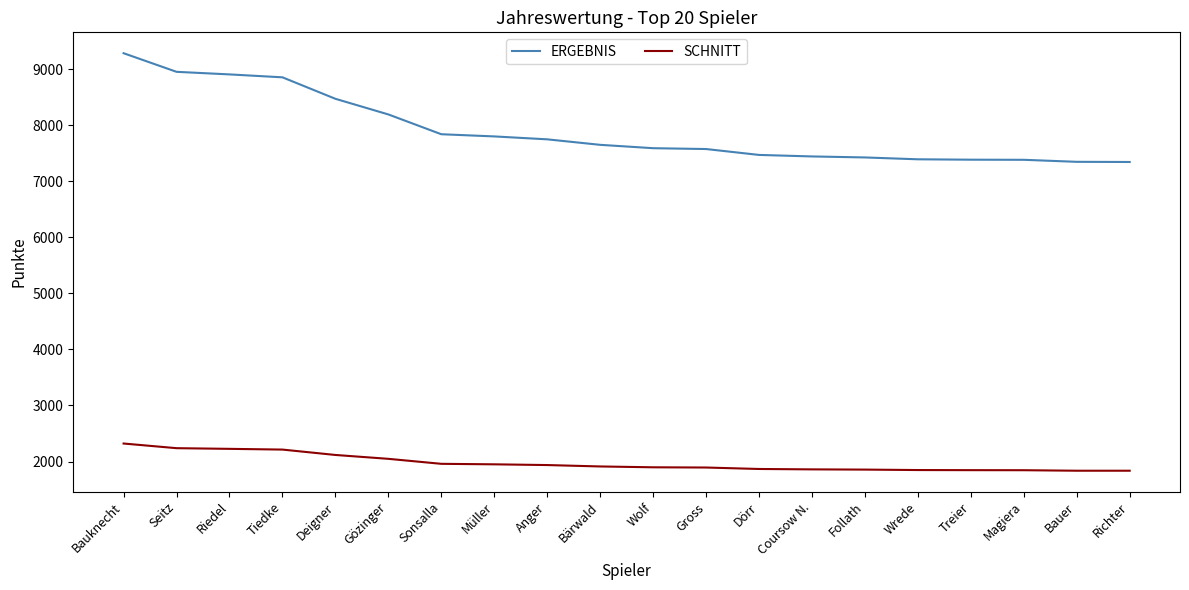

What is the difference between the highest and lowest values at Müller?

5848